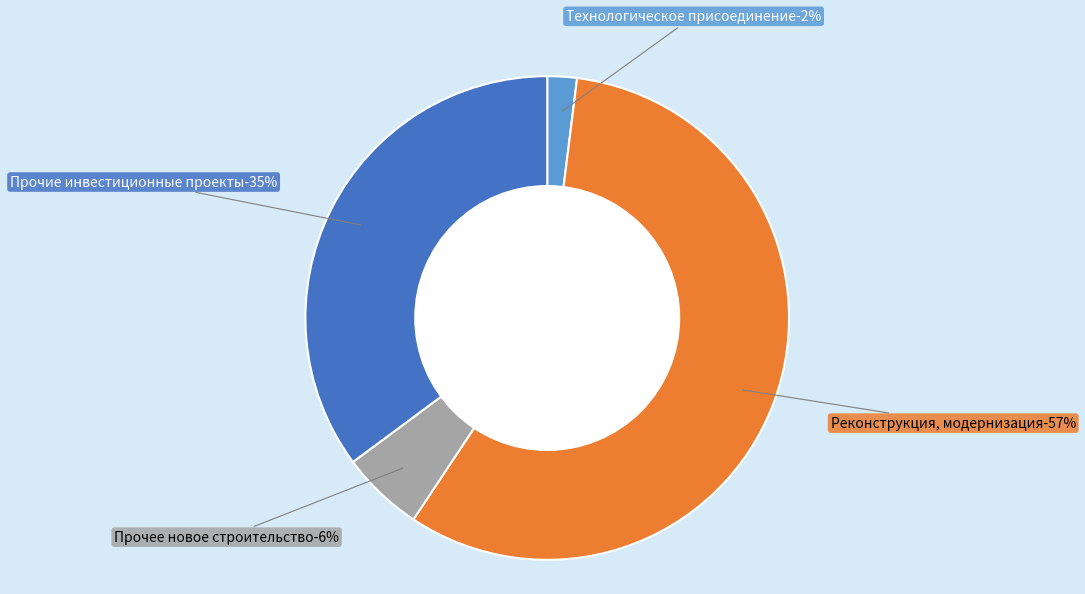

What percentage is the Прочее новое строительство slice, to the nearest percent?

6%